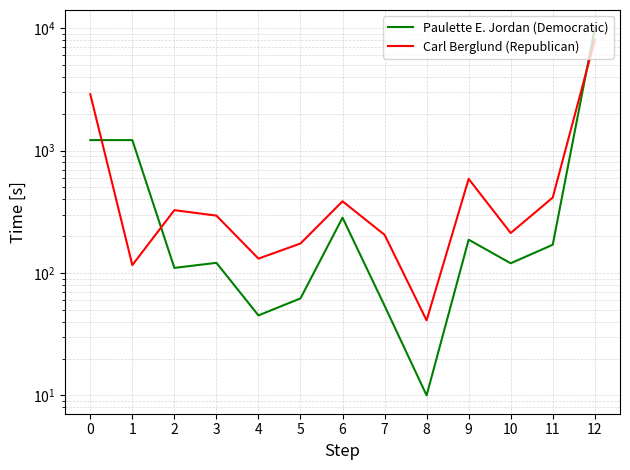

True or false: Paulette E. Jordan (Democratic) and Carl Berglund (Republican) cross at least once.

True